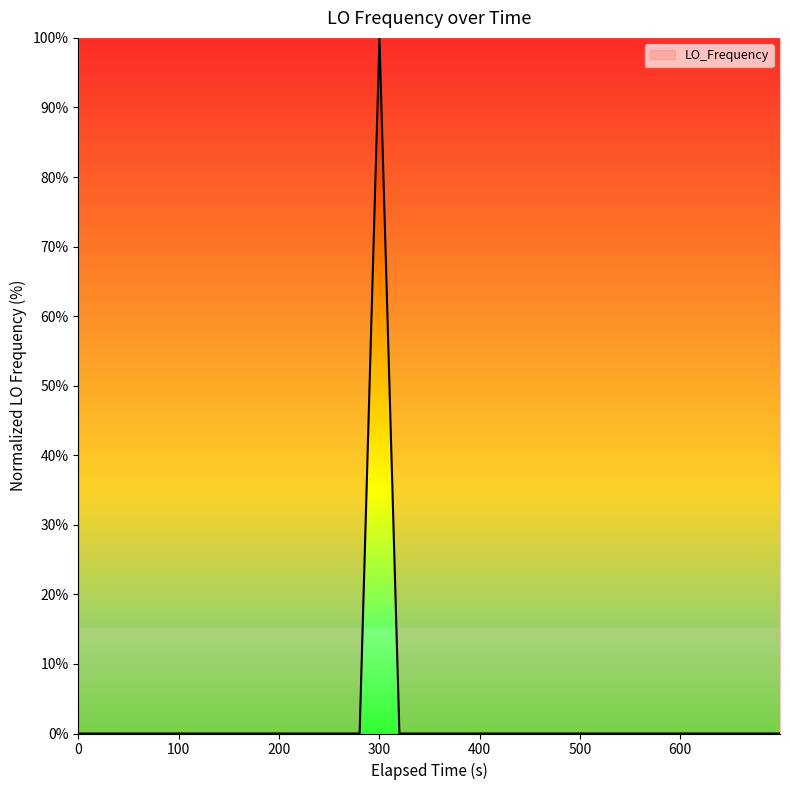

What is the difference between the maximum and minimum values?

100.0